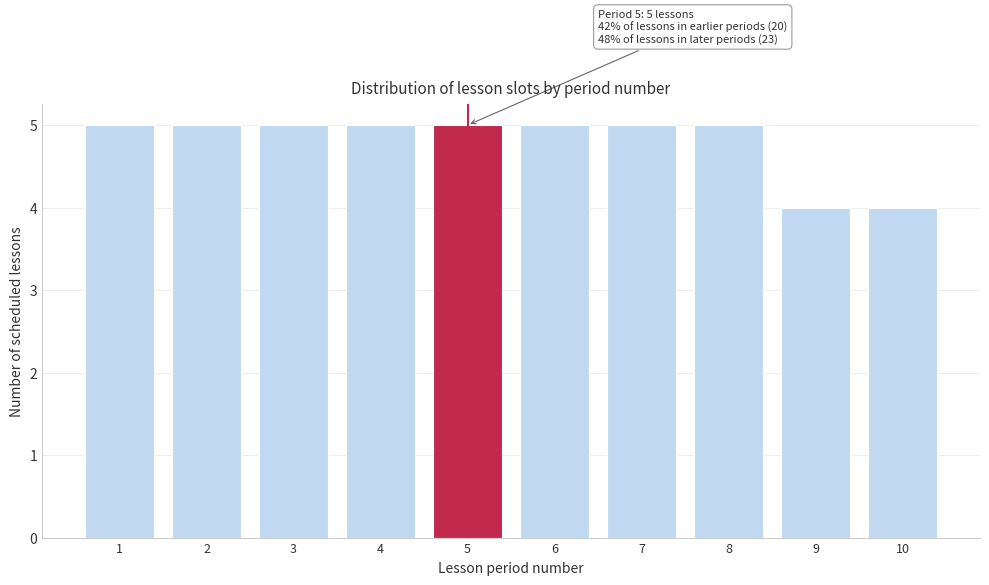

Reading left to right, list all the values displayed in this chart.

5	5	5	5	5	5	5	5	4	4